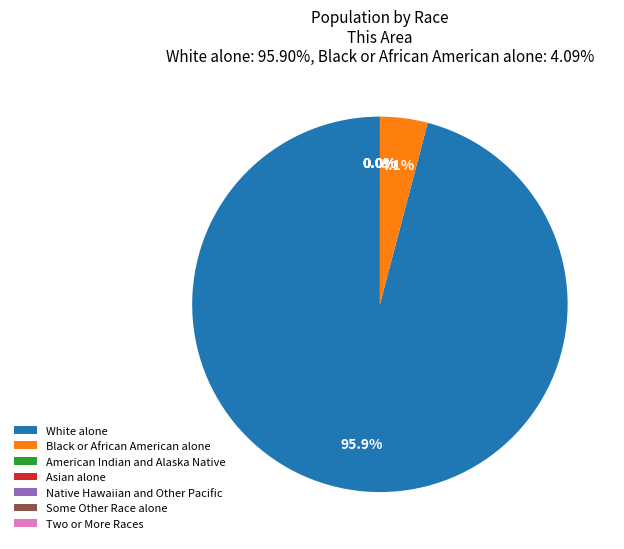

Does any single category account for the majority?

Yes